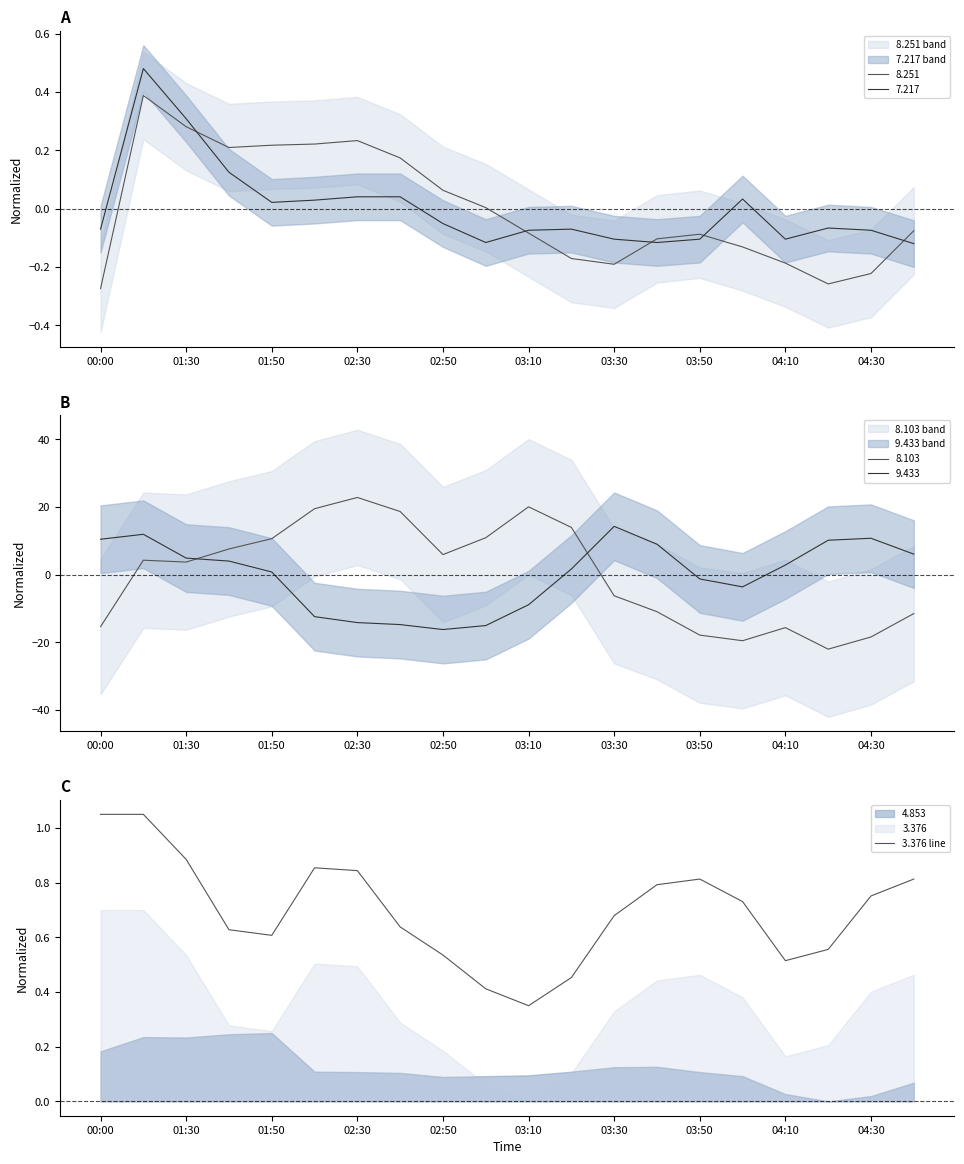

Which category has the lowest value in the 3.376 line series?

03:10